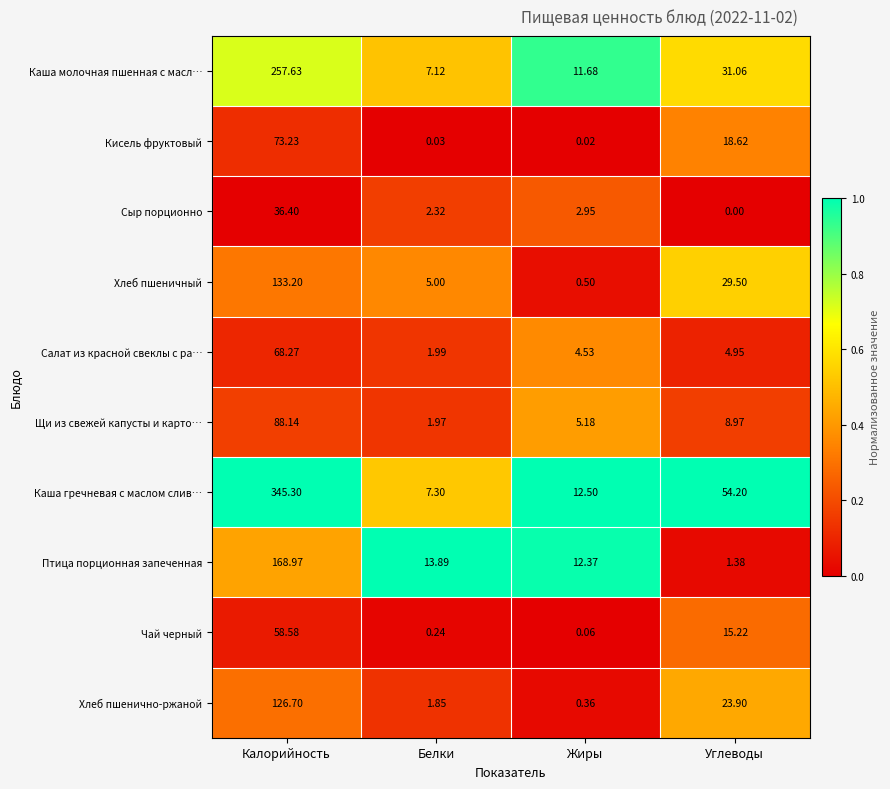

Which series has the largest range (max minus min)?

Каша гречневая с маслом слив…